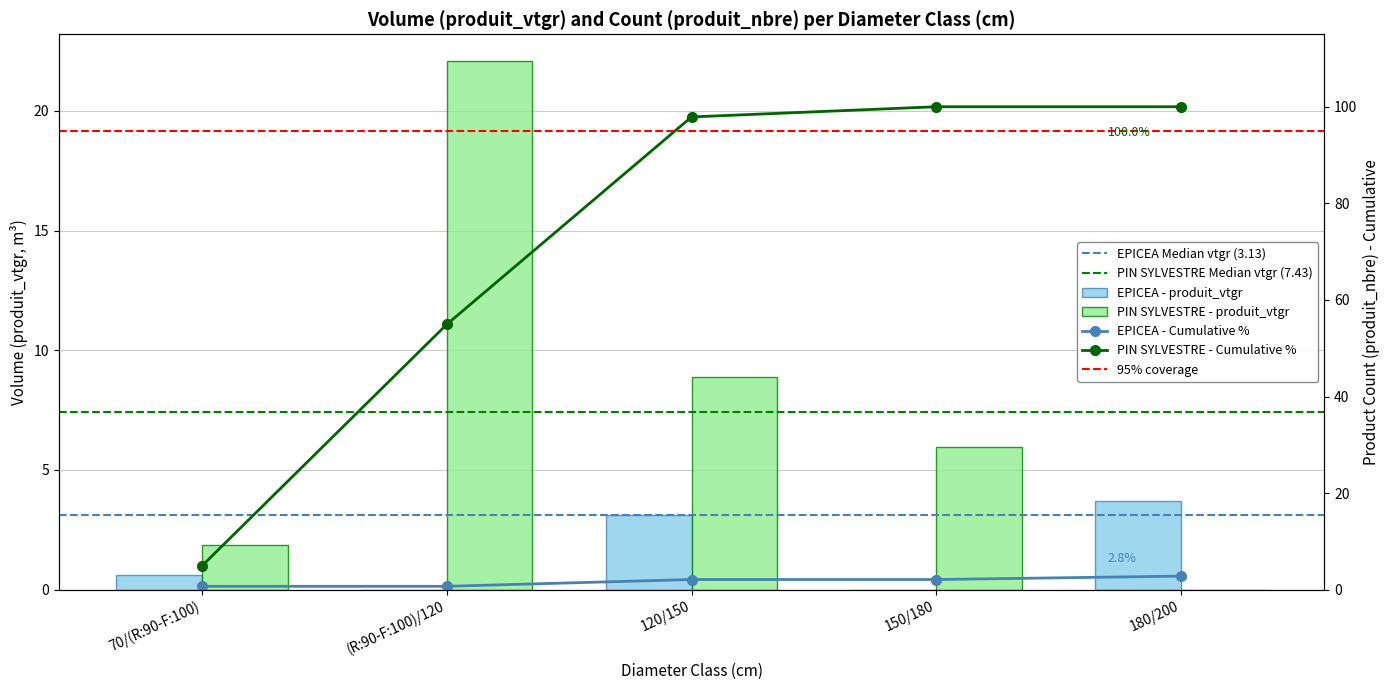

At which label is produit_vtgr (PIN SYLVESTRE) closest to 11?

120/150